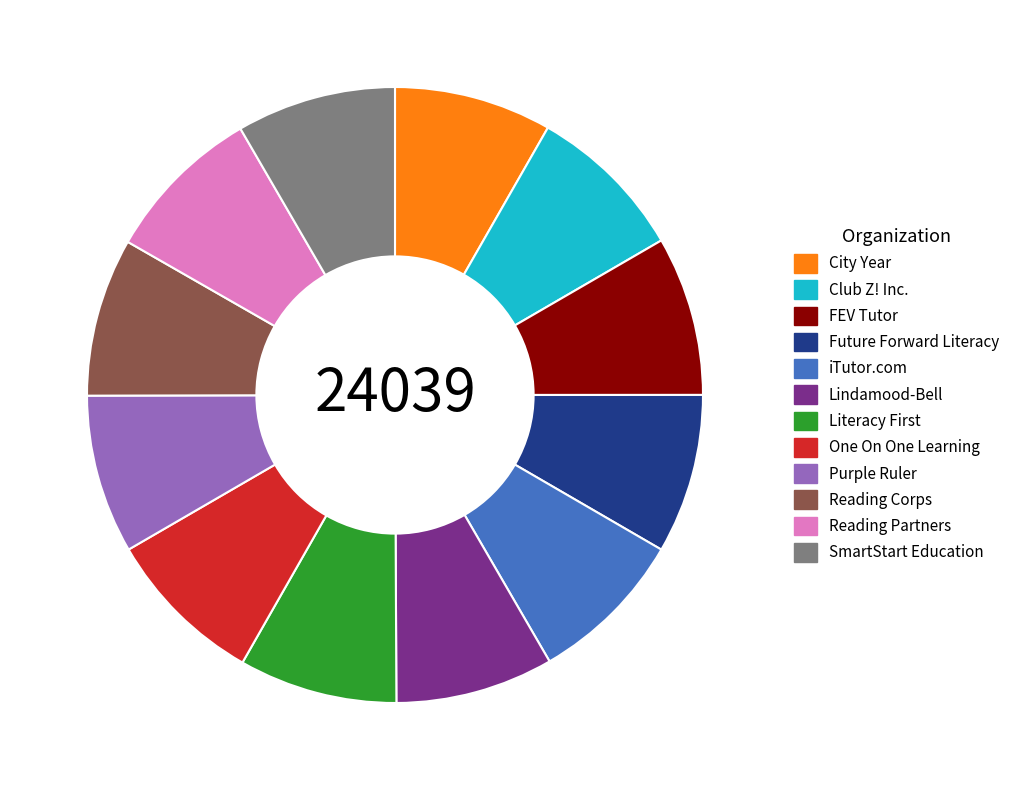

Is there any slice that represents more than half of the pie?

No